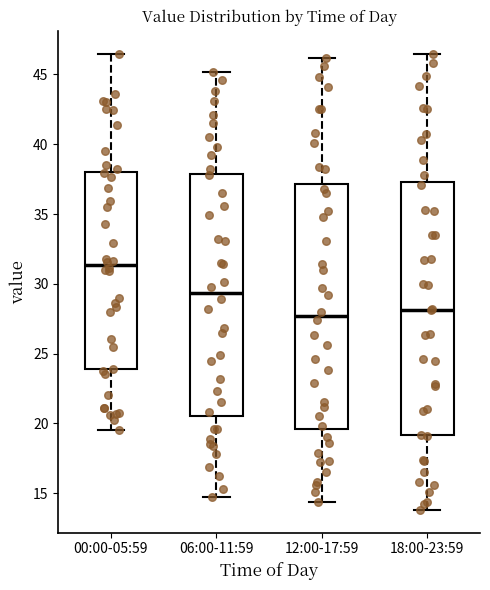

Reading left to right, read every box against the y-axis: the position of its median line, the range the box covers, and the ends of its whiskers. The values are not printed on the chart, so give them approximately, as read against the axis.

00:00-05:59: median 31.5, box 24.0 to 38.0, whiskers 19.5 to 46.5
06:00-11:59: median 29.5, box 20.5 to 38.0, whiskers 14.5 to 45.0
12:00-17:59: median 27.5, box 19.5 to 37.0, whiskers 14.5 to 46.0
18:00-23:59: median 28.0, box 19.0 to 37.5, whiskers 14.0 to 46.5